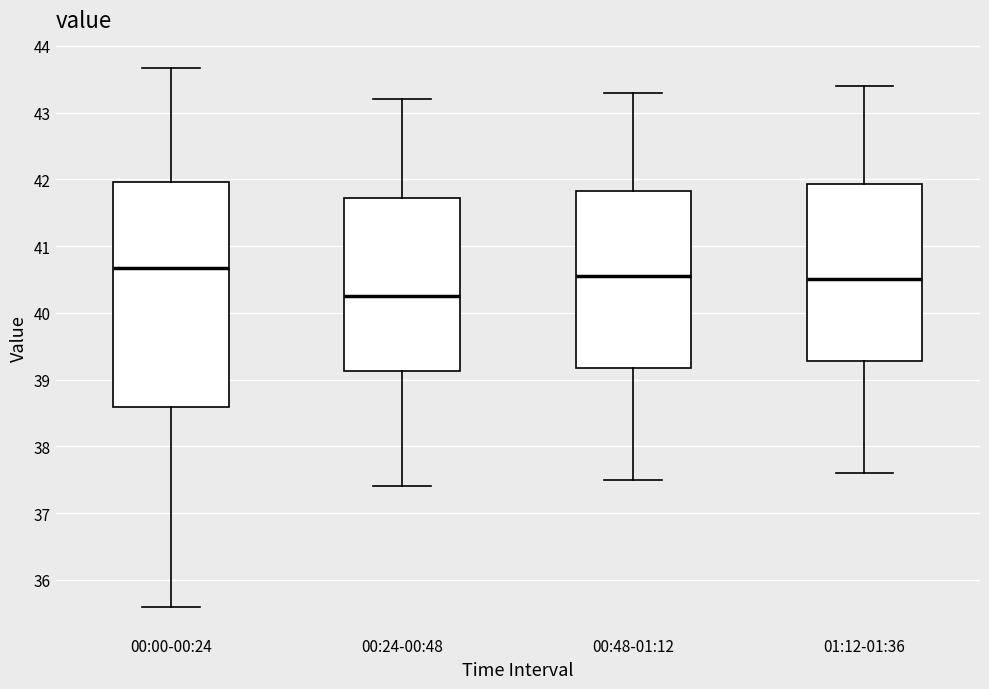

Reading left to right, transcribe this box plot: for each box, give where its median line is, the range the box spans, and where its two whiskers end, as read against the y-axis. The values are not printed on the chart, so give them approximately, as read against the axis.

00:00-00:24: median 40.7, box 38.6 to 42.0, whiskers 35.6 to 43.7
00:24-00:48: median 40.3, box 39.1 to 41.7, whiskers 37.4 to 43.2
00:48-01:12: median 40.6, box 39.2 to 41.8, whiskers 37.5 to 43.3
01:12-01:36: median 40.5, box 39.3 to 41.9, whiskers 37.6 to 43.4